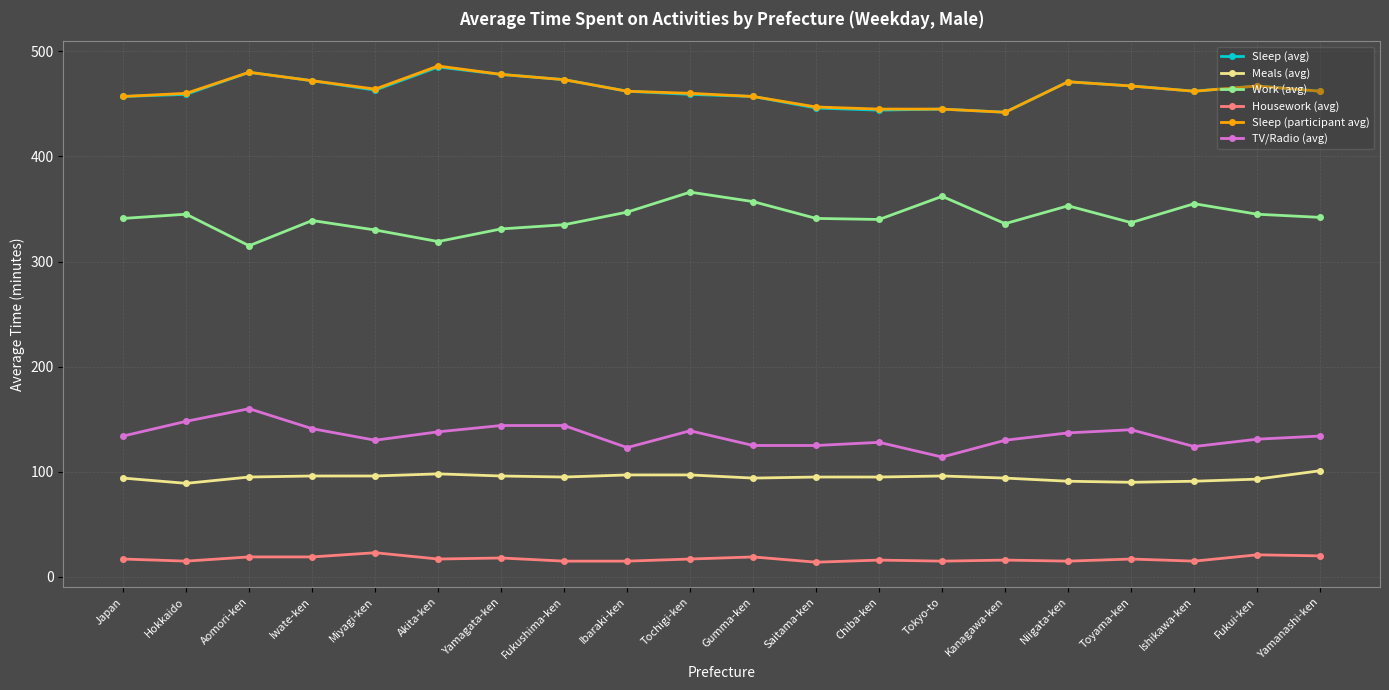

What position from the right is Yamanashi-ken?

1